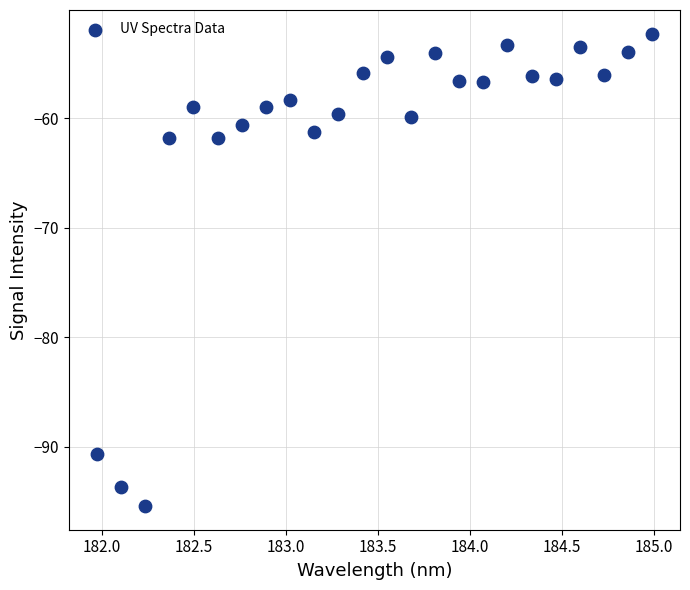

What is the range of X values (max minus min)?

3.0